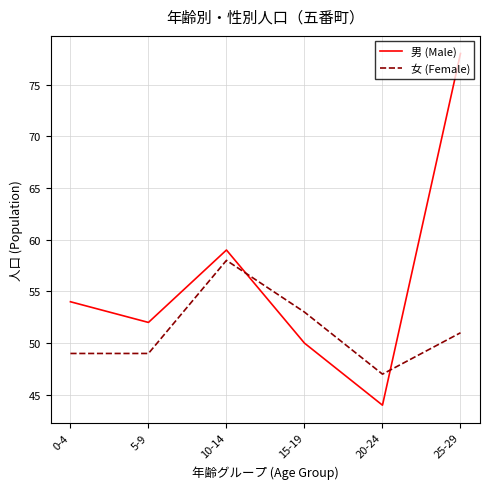

Where is 男 (Male) nearest to the value 61?

10-14